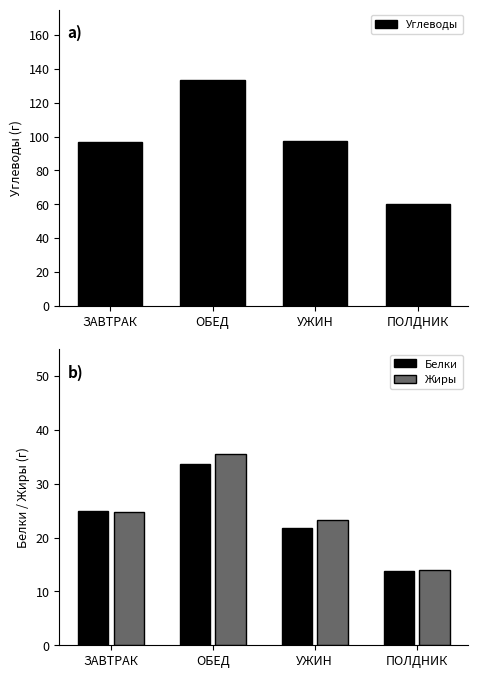

What is the value of the Углеводы bar at the 4th from the left?

60.3